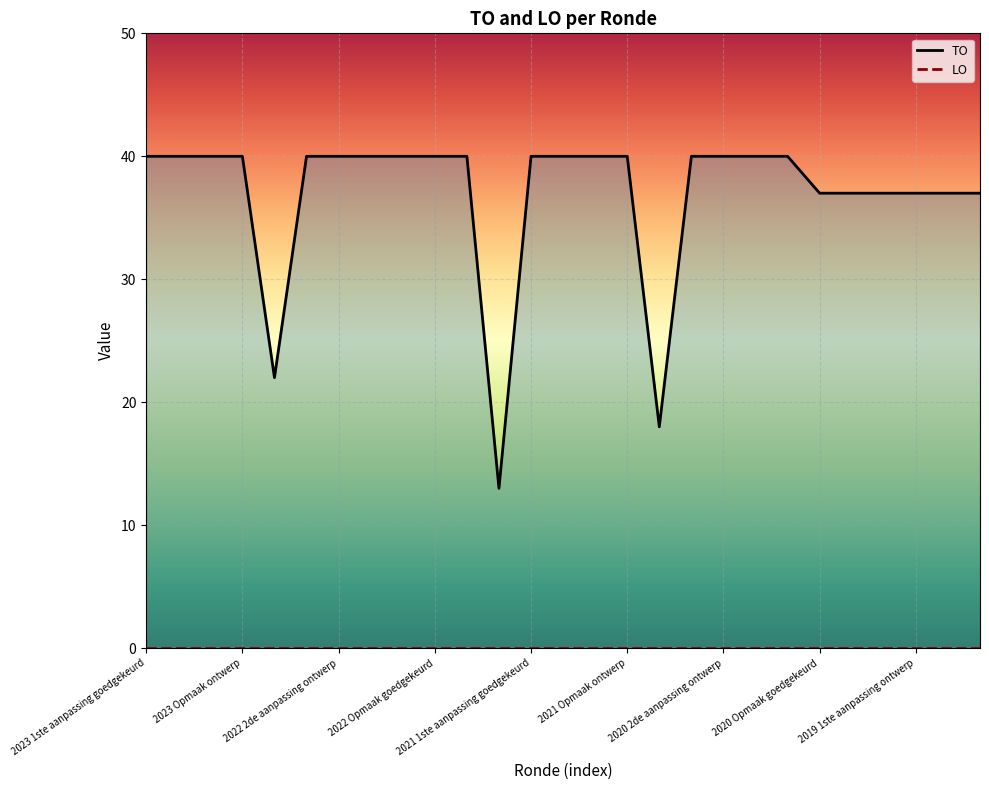

What is the average value?

37